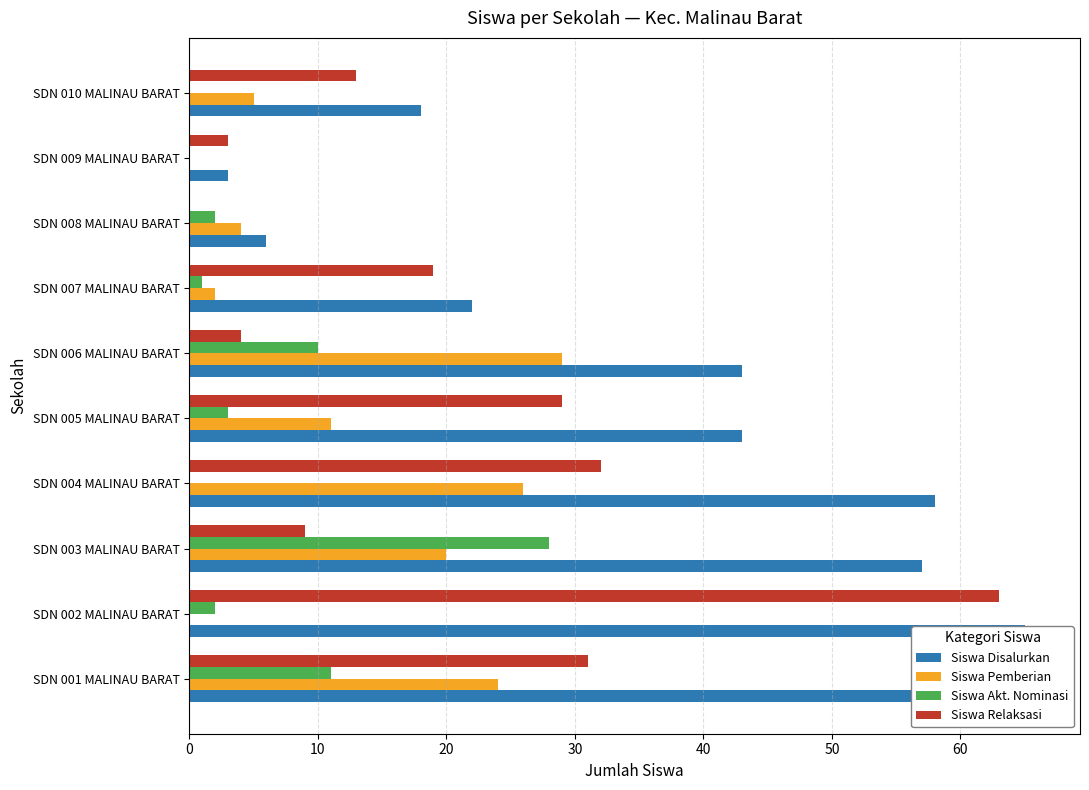

Rank the series by their maximum value, from highest to lowest.

Siswa Disalurkan, Siswa Relaksasi, Siswa Pemberian, Siswa Akt. Nominasi